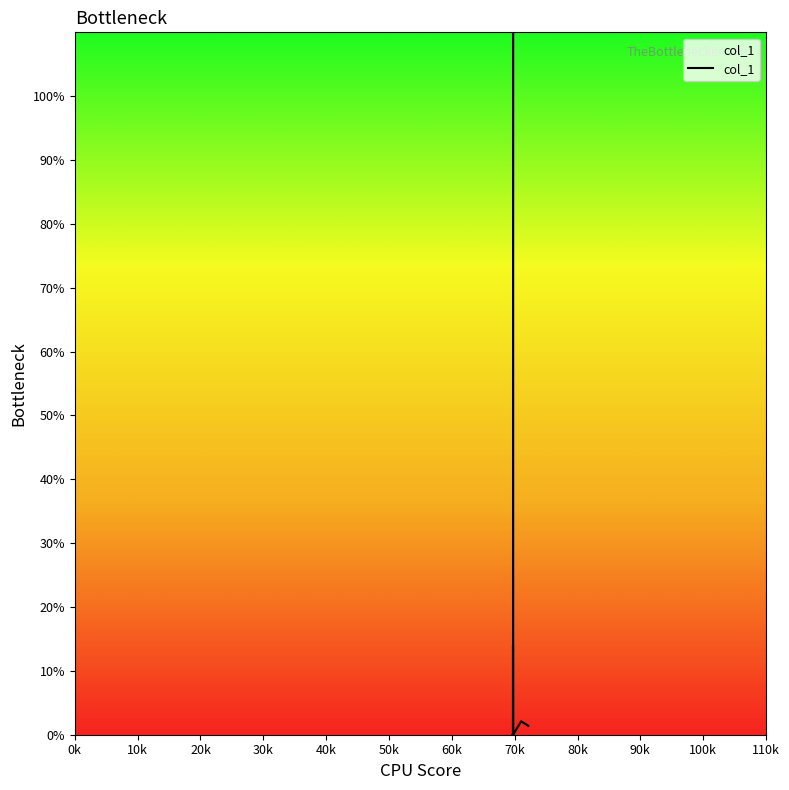

What is the average value?

0.3